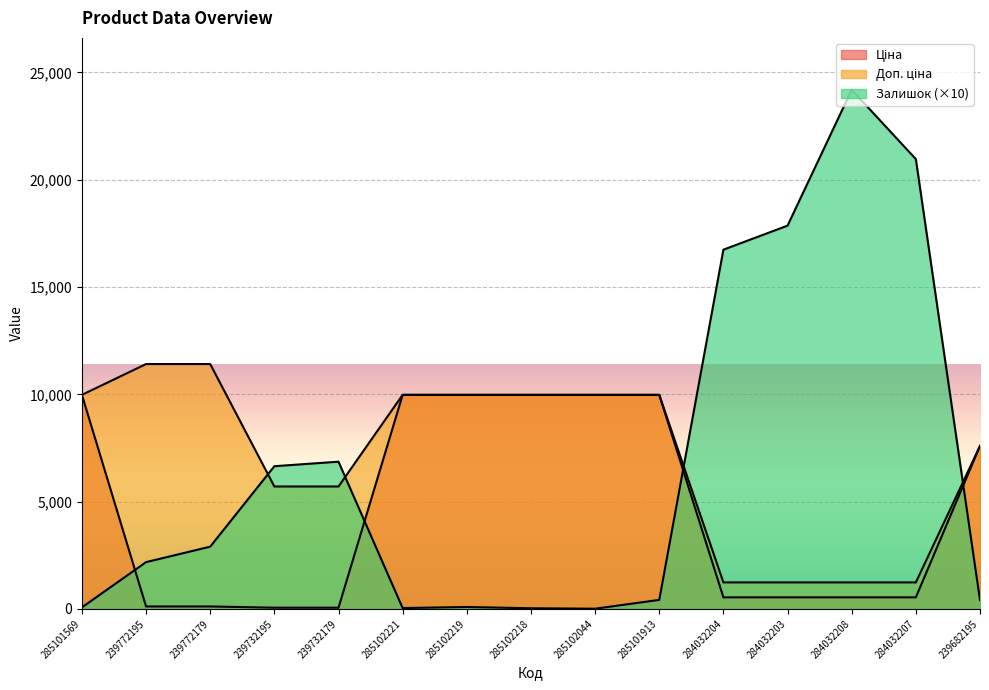

Between 285101569 and 239772179, which is larger?

285101569